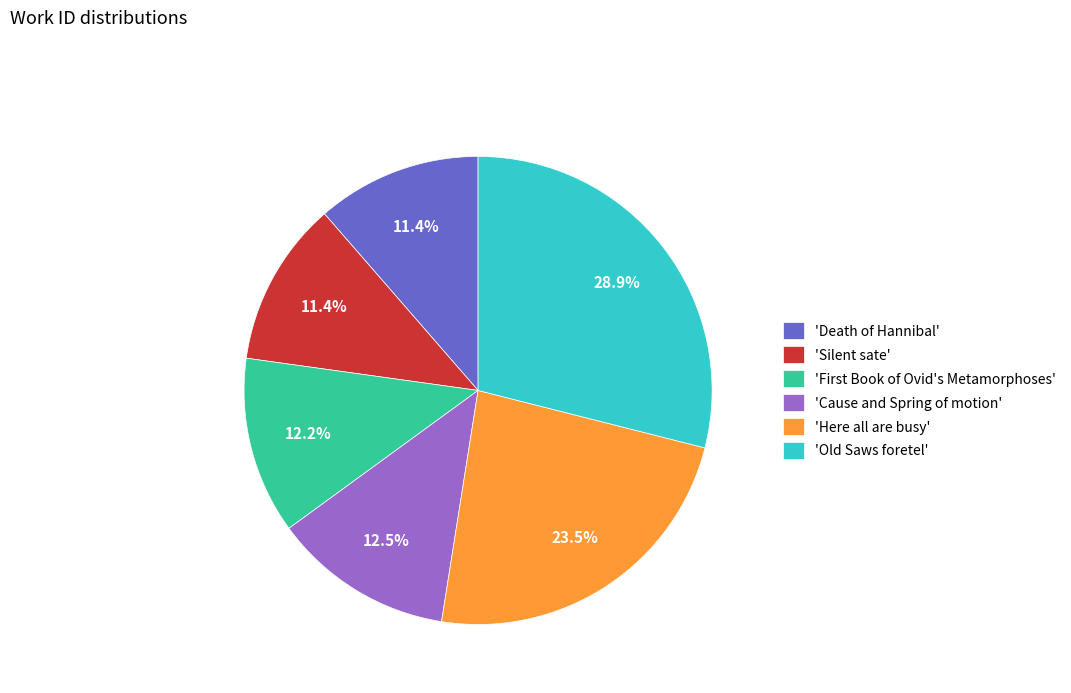

Is there any slice that represents more than half of the pie?

No